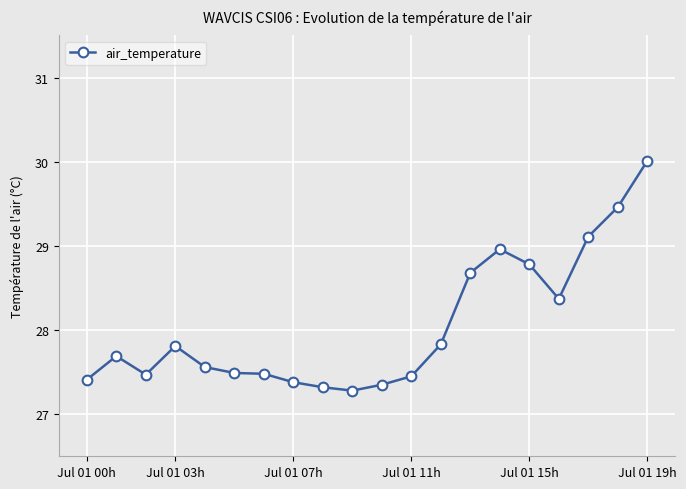

What is the smallest value displayed?

27.3